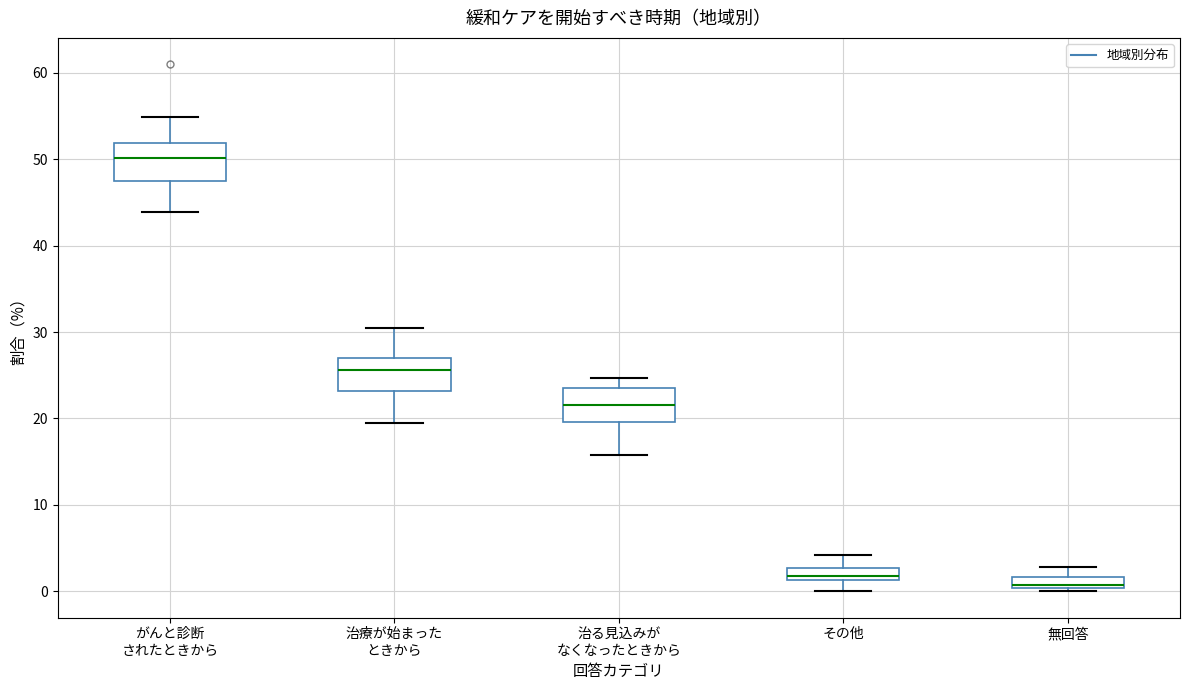

Which box has the lowest median line?

無回答